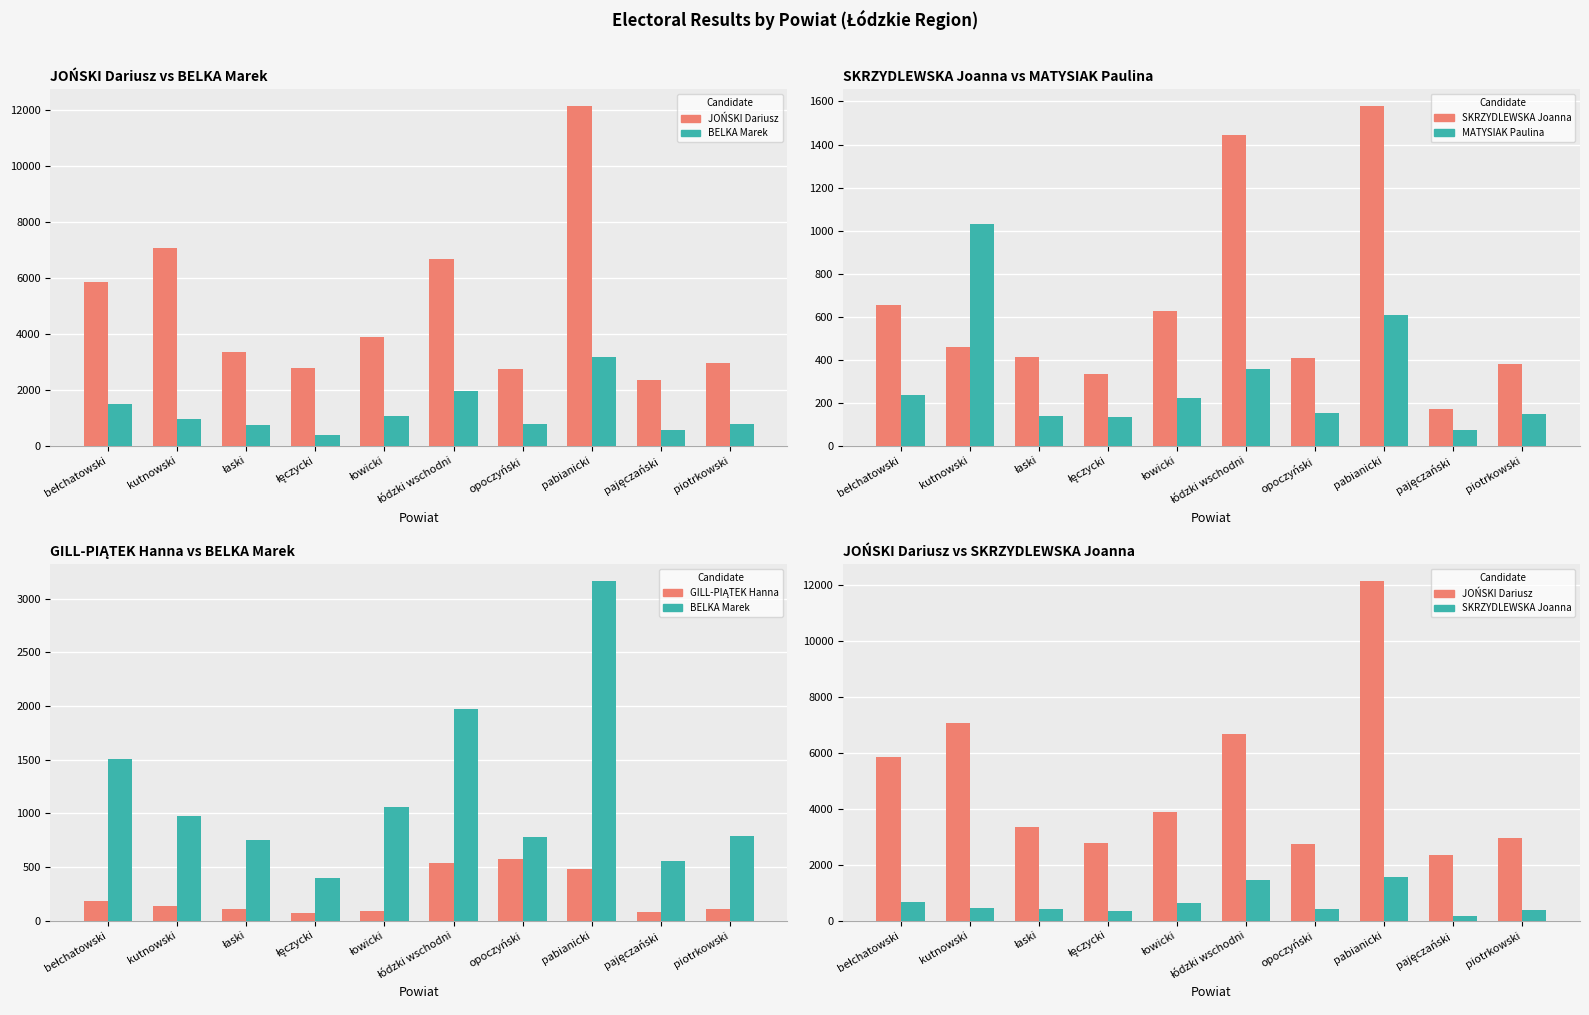

Reading right to left, list all the values displayed in this chart.

JOŃSKI Dariusz: piotrkowski=2950	pajęczański=2337	pabianicki=12139	opoczyński=2756	łódzki wschodni=6688	łowicki=3891	łęczycki=2795	łaski=3369	kutnowski=7082	bełchatowski=5862
BELKA Marek: piotrkowski=786	pajęczański=552	pabianicki=3163	opoczyński=782	łódzki wschodni=1977	łowicki=1058	łęczycki=402	łaski=756	kutnowski=973	bełchatowski=1507
SKRZYDLEWSKA Joanna: piotrkowski=382	pajęczański=170	pabianicki=1577	opoczyński=408	łódzki wschodni=1443	łowicki=626	łęczycki=335	łaski=412	kutnowski=459	bełchatowski=655
MATYSIAK Paulina: piotrkowski=148	pajęczański=74	pabianicki=608	opoczyński=152	łódzki wschodni=358	łowicki=222	łęczycki=135	łaski=140	kutnowski=1030	bełchatowski=238
GILL-PIĄTEK Hanna: piotrkowski=106	pajęczański=77	pabianicki=483	opoczyński=571	łódzki wschodni=534	łowicki=93	łęczycki=71	łaski=107	kutnowski=134	bełchatowski=188